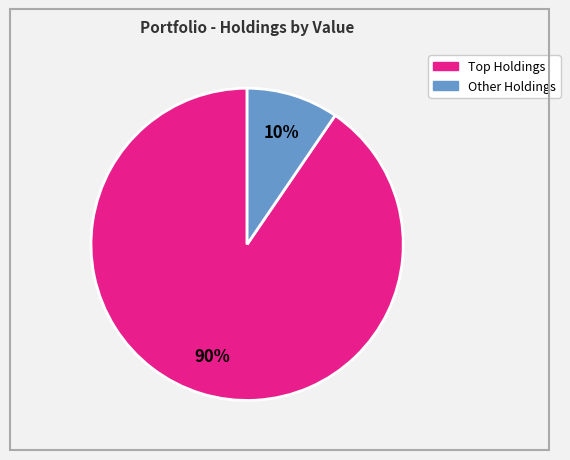

How many segments does this pie chart have?

2